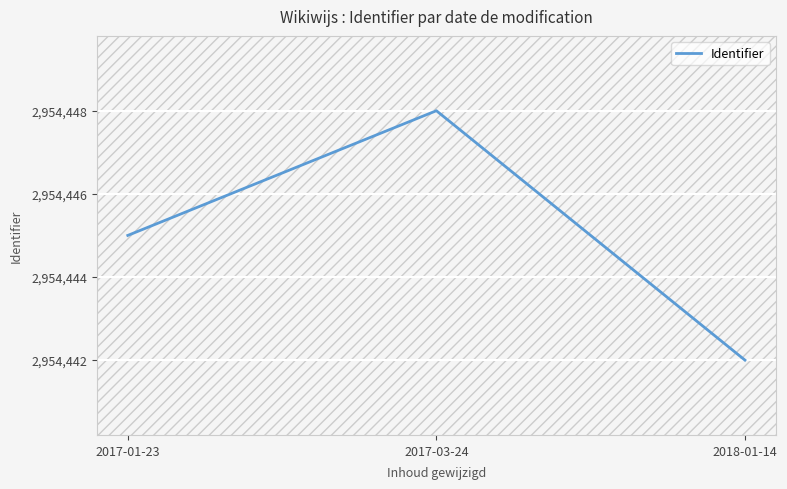

What is the average value?

2954445